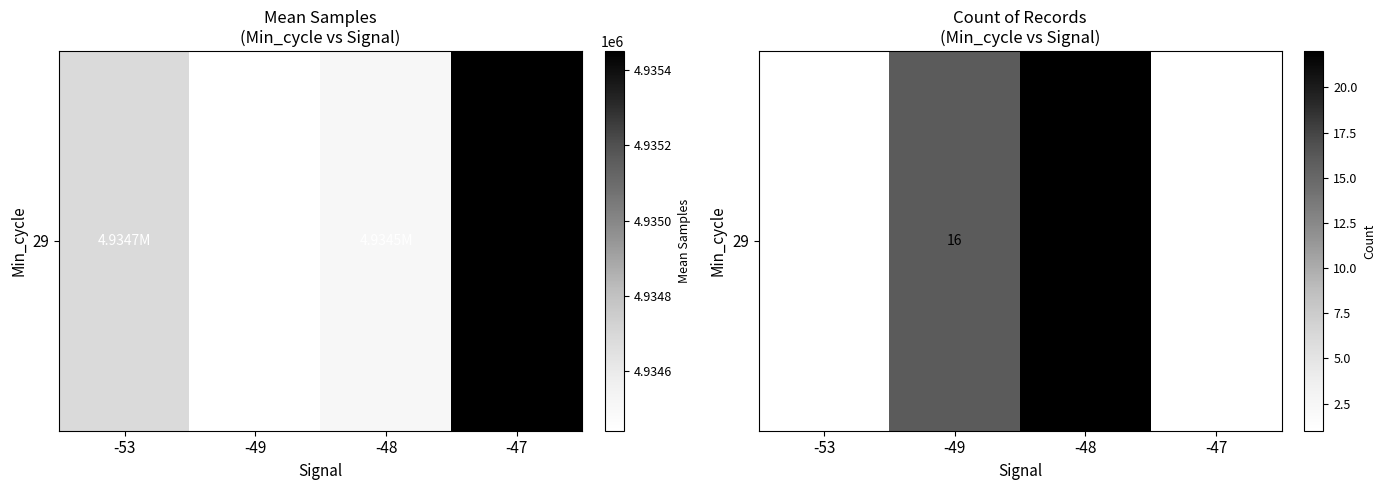

What is the minimum value shown in the chart?

1